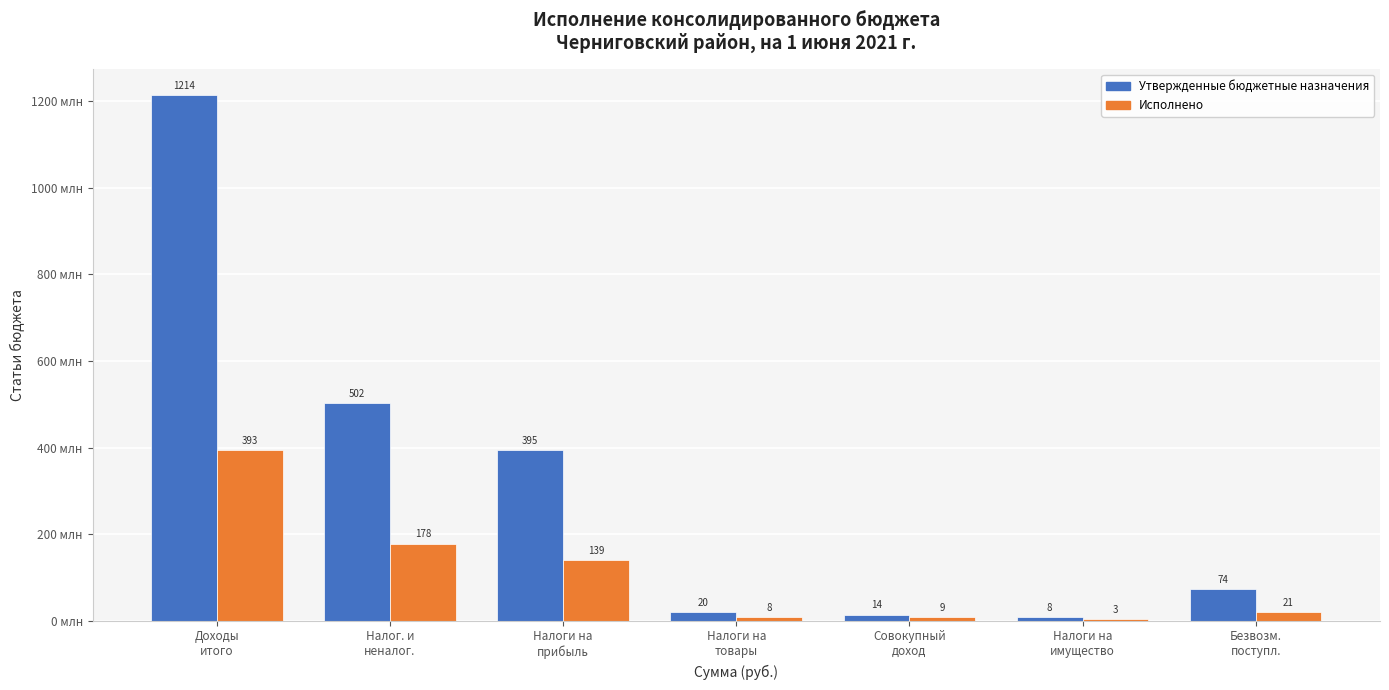

Are the bars horizontal?

No